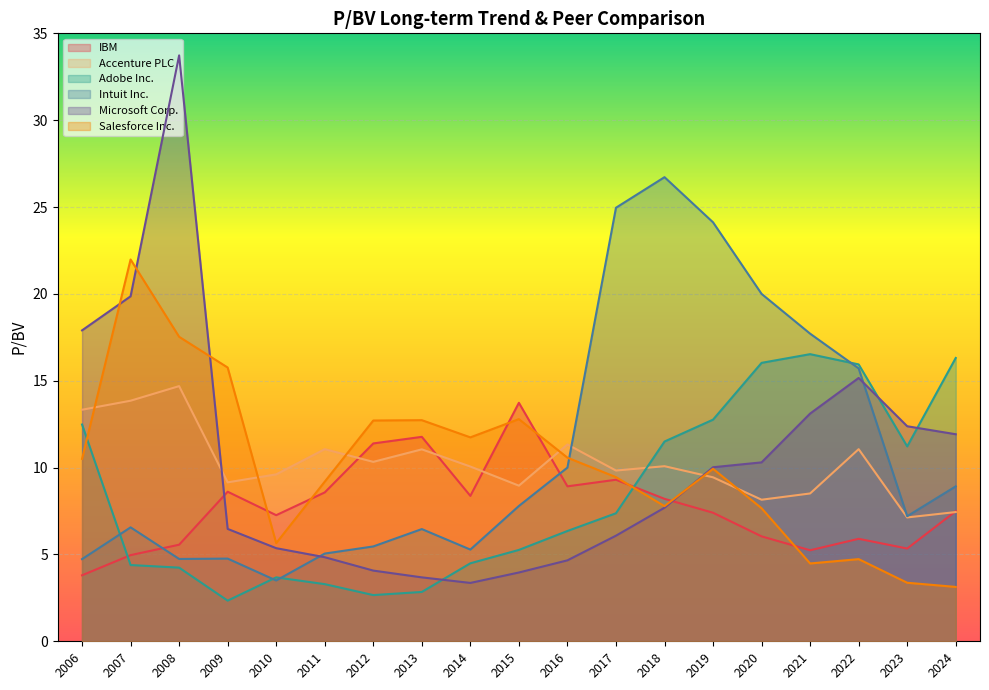

At how many categories does at least one series exceed 5?

19